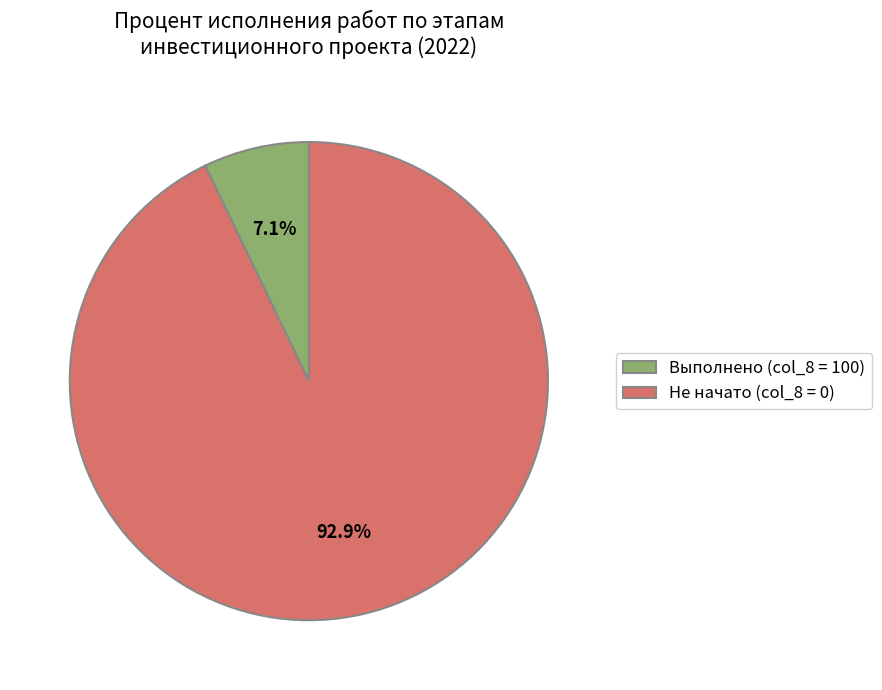

What portion of the pie excludes Выполнено (col_8 = 100)?

92.9%